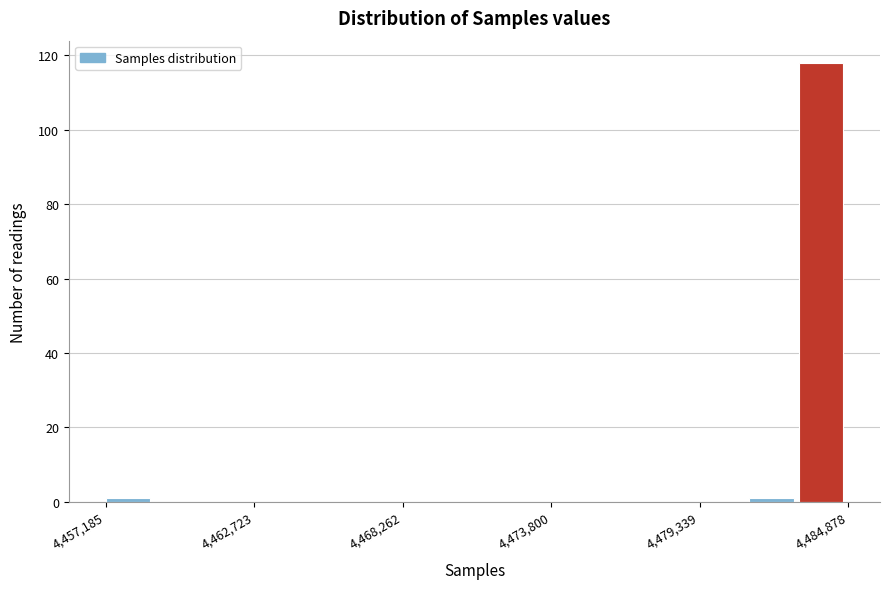

Around what value on the x-axis is the tallest bar? Give the approximate position of its centre, as read against the axis.

4484000